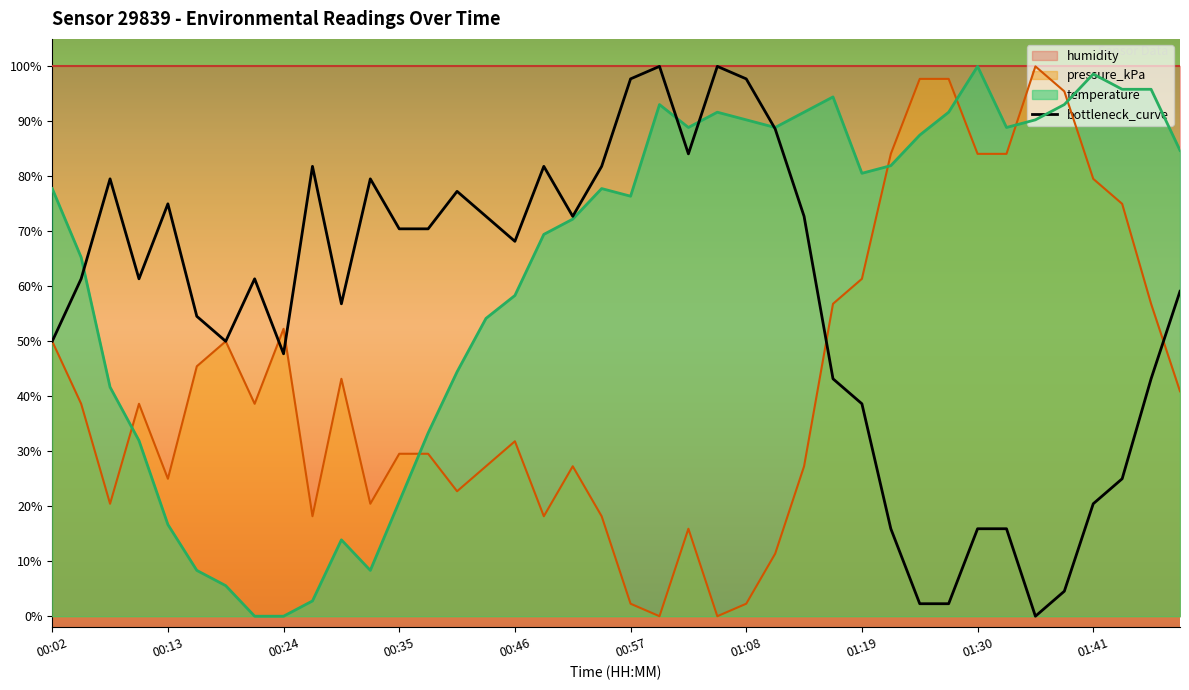

True or false: temperature and pressure_kPa intersect in this chart.

True